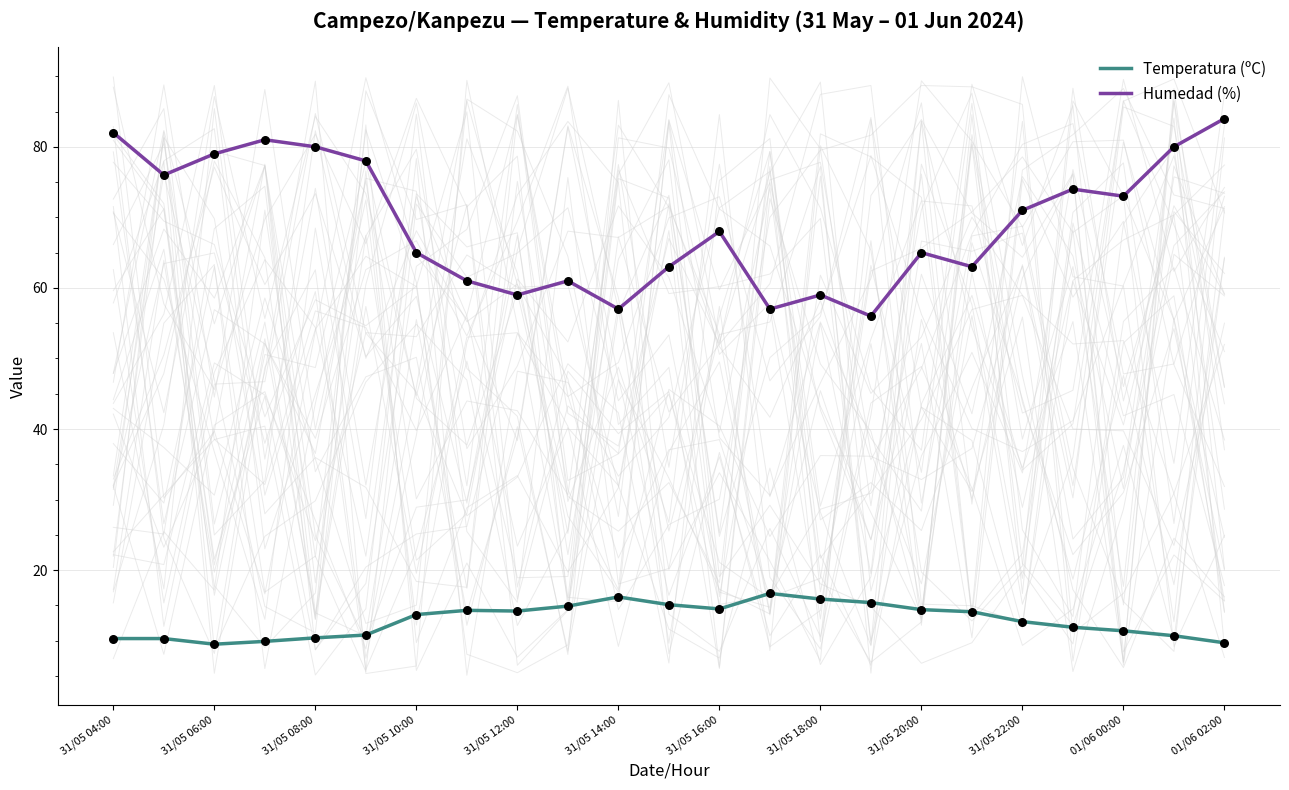

Is the value of Temperatura (ºC) at 31/05 10:00 greater than the value of Humedad (%) at 31/05 08:00?

No